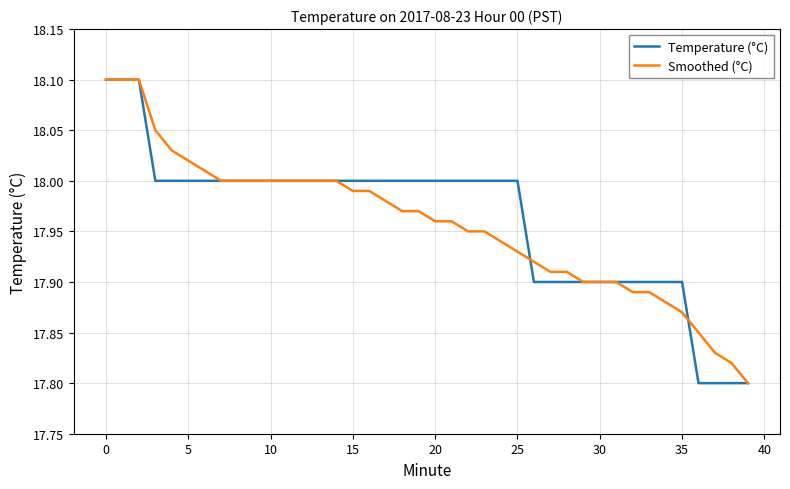

How many lines are shown in the chart?

2